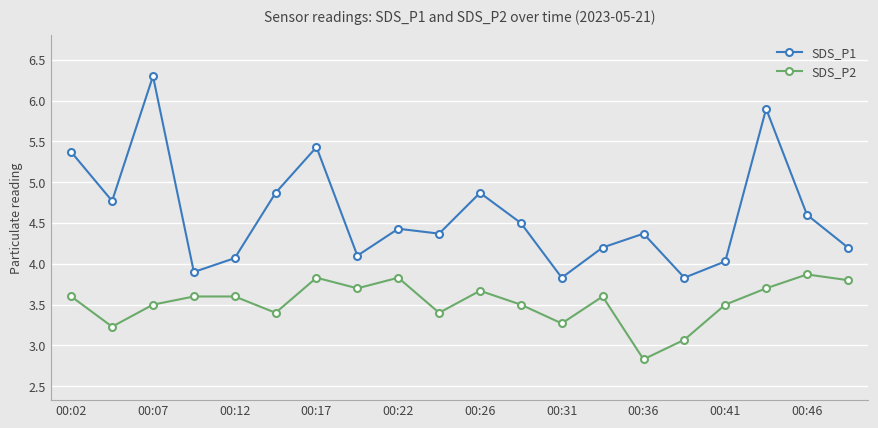

How many data points in SDS_P2 are less than 3?

1